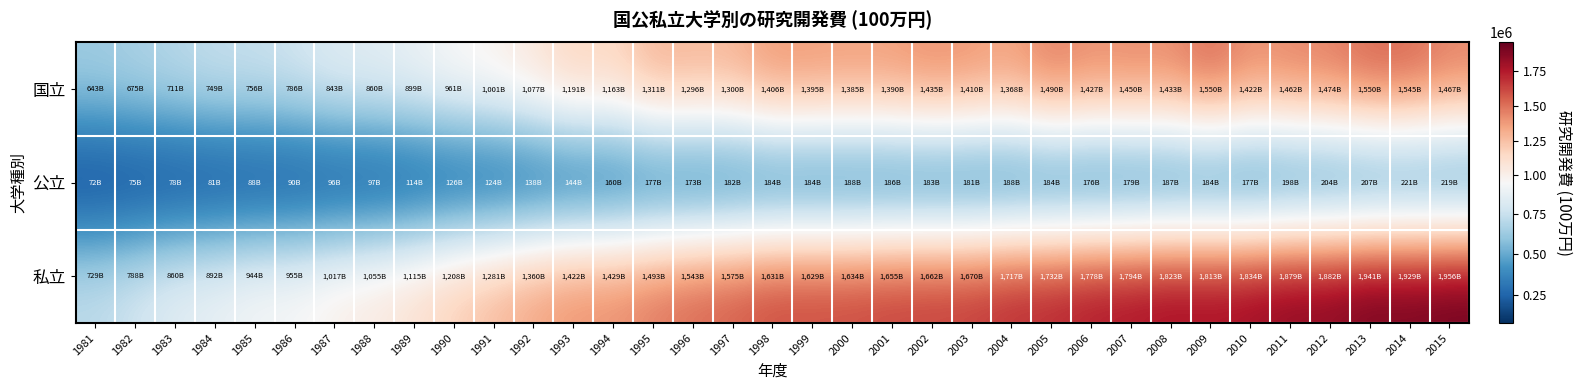

Reading left to right, list all the values displayed in this chart.

国立: 1981=643472	1982=675850	1983=711364	1984=749826	1985=756686	1986=786462	1987=843900	1988=860678	1989=899221	1990=961724	1991=1001800	1992=1077675	1993=1191676	1994=1163036	1995=1311399	1996=1296359	1997=1300615	1998=1406556	1999=1395167	2000=1385637	2001=1390794	2002=1435972	2003=1410828	2004=1368291	2005=1490493	2006=1427753	2007=1450074	2008=1433965	2009=1550974	2010=1422721	2011=1462410	2012=1474998	2013=1550776	2014=1545433	2015=1467052
公立: 1981=72582	1982=75986	1983=78097	1984=81964	1985=88645	1986=90608	1987=96756	1988=97888	1989=114331	1990=126936	1991=124153	1992=138430	1993=144959	1994=160477	1995=177474	1996=173288	1997=182796	1998=184576	1999=184088	2000=188106	2001=186617	2002=183965	2003=181350	2004=188409	2005=184788	2006=176527	2007=179033	2008=187892	2009=184895	2010=177083	2011=198632	2012=204921	2013=207641	2014=221594	2015=219992
私立: 1981=729591	1982=788586	1983=860184	1984=892398	1985=944449	1986=955505	1987=1017264	1988=1055508	1989=1115819	1990=1208331	1991=1281974	1992=1360176	1993=1422077	1994=1429038	1995=1493313	1996=1543474	1997=1575788	1998=1631747	1999=1629831	2000=1634675	2001=1655980	2002=1662401	2003=1670930	2004=1717266	2005=1732129	2006=1778113	2007=1794572	2008=1823136	2009=1813911	2010=1834176	2011=1879464	2012=1882490	2013=1941251	2014=1929131	2015=1956844